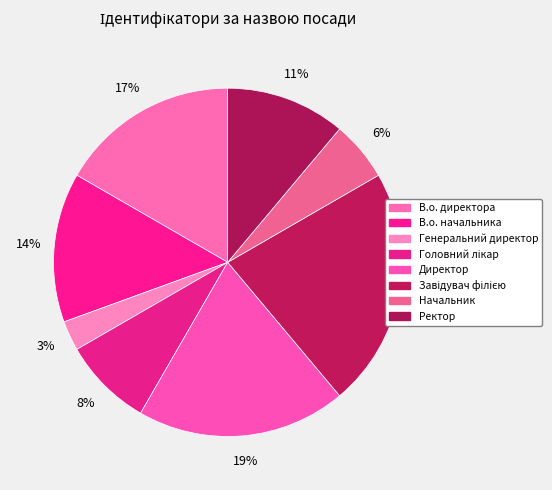

To the nearest percent, what is the combined percentage of Завідувач філією and Начальник?

28%